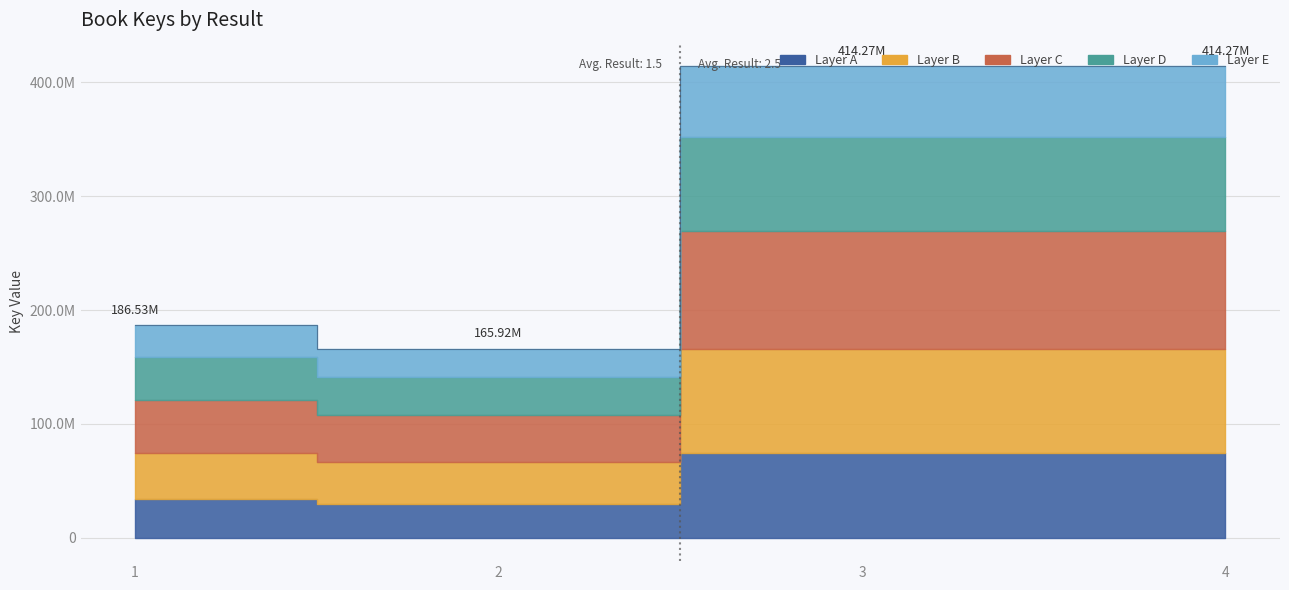

What is the difference between the values at 3 and 2?

248353178.0